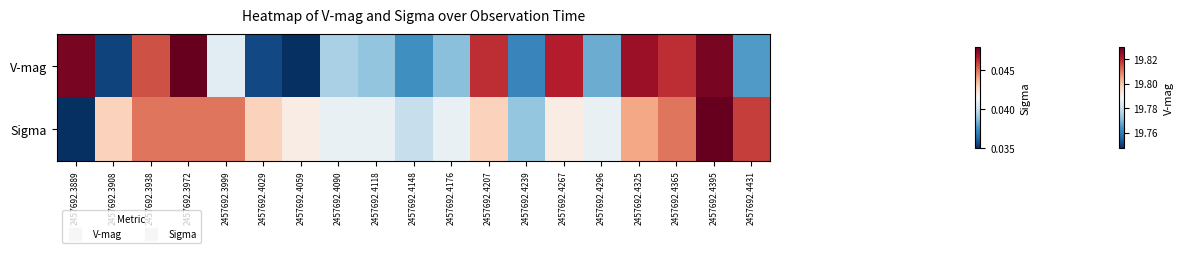

Rank the series at 2457692.4395 from highest to lowest value.

Sigma, V-mag